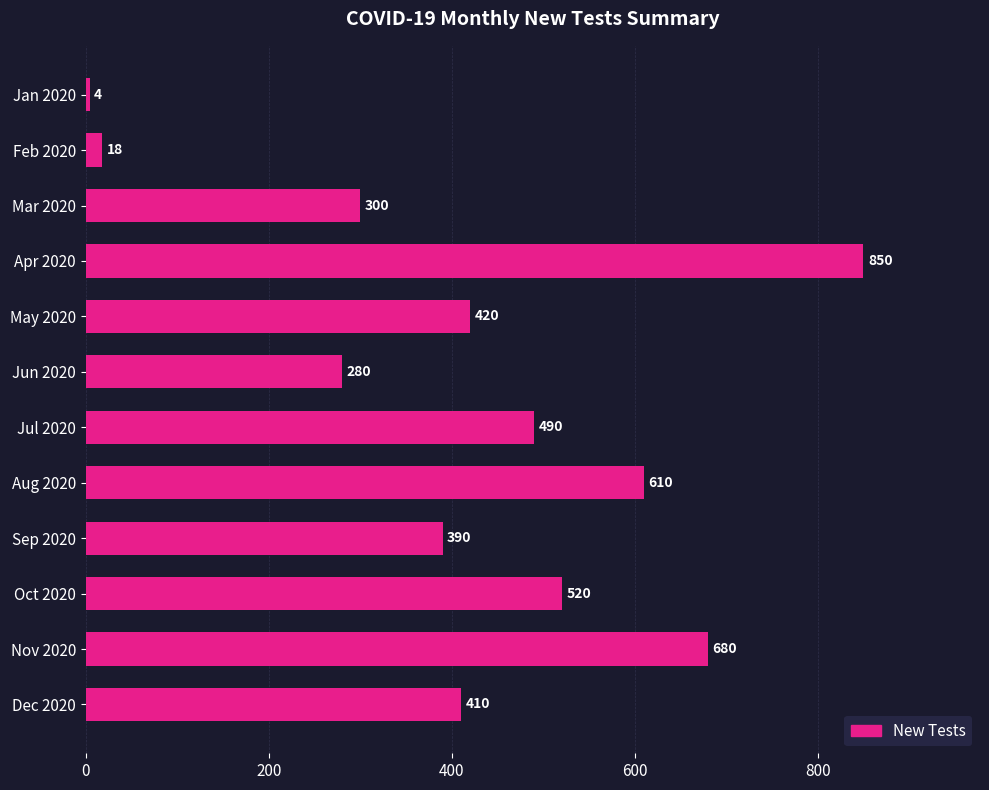

What is the value of the 6th bar from the top?

280